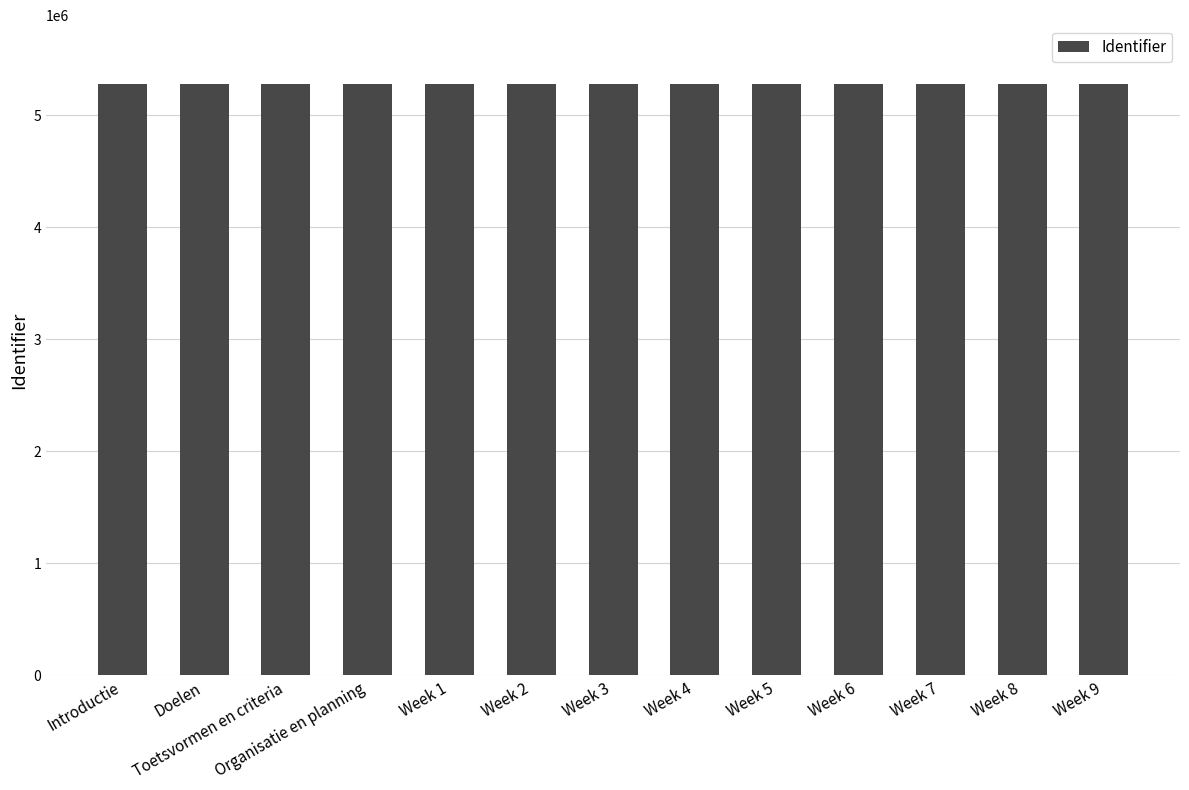

What is the change in value from Week 4 to Week 6?

+4